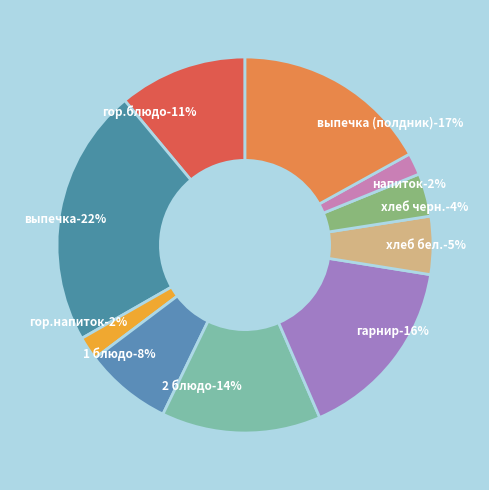

Is гор.блюдо the majority of the pie?

No